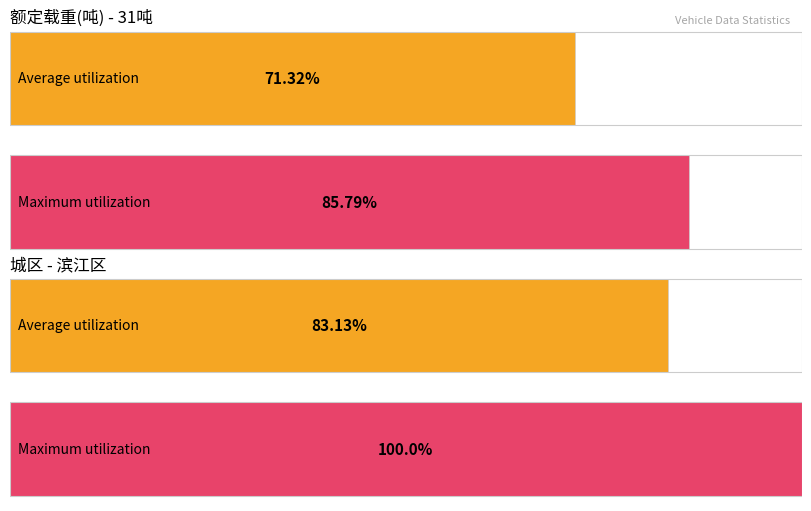

The value of 有效 at 20 is 13. True or false?

False